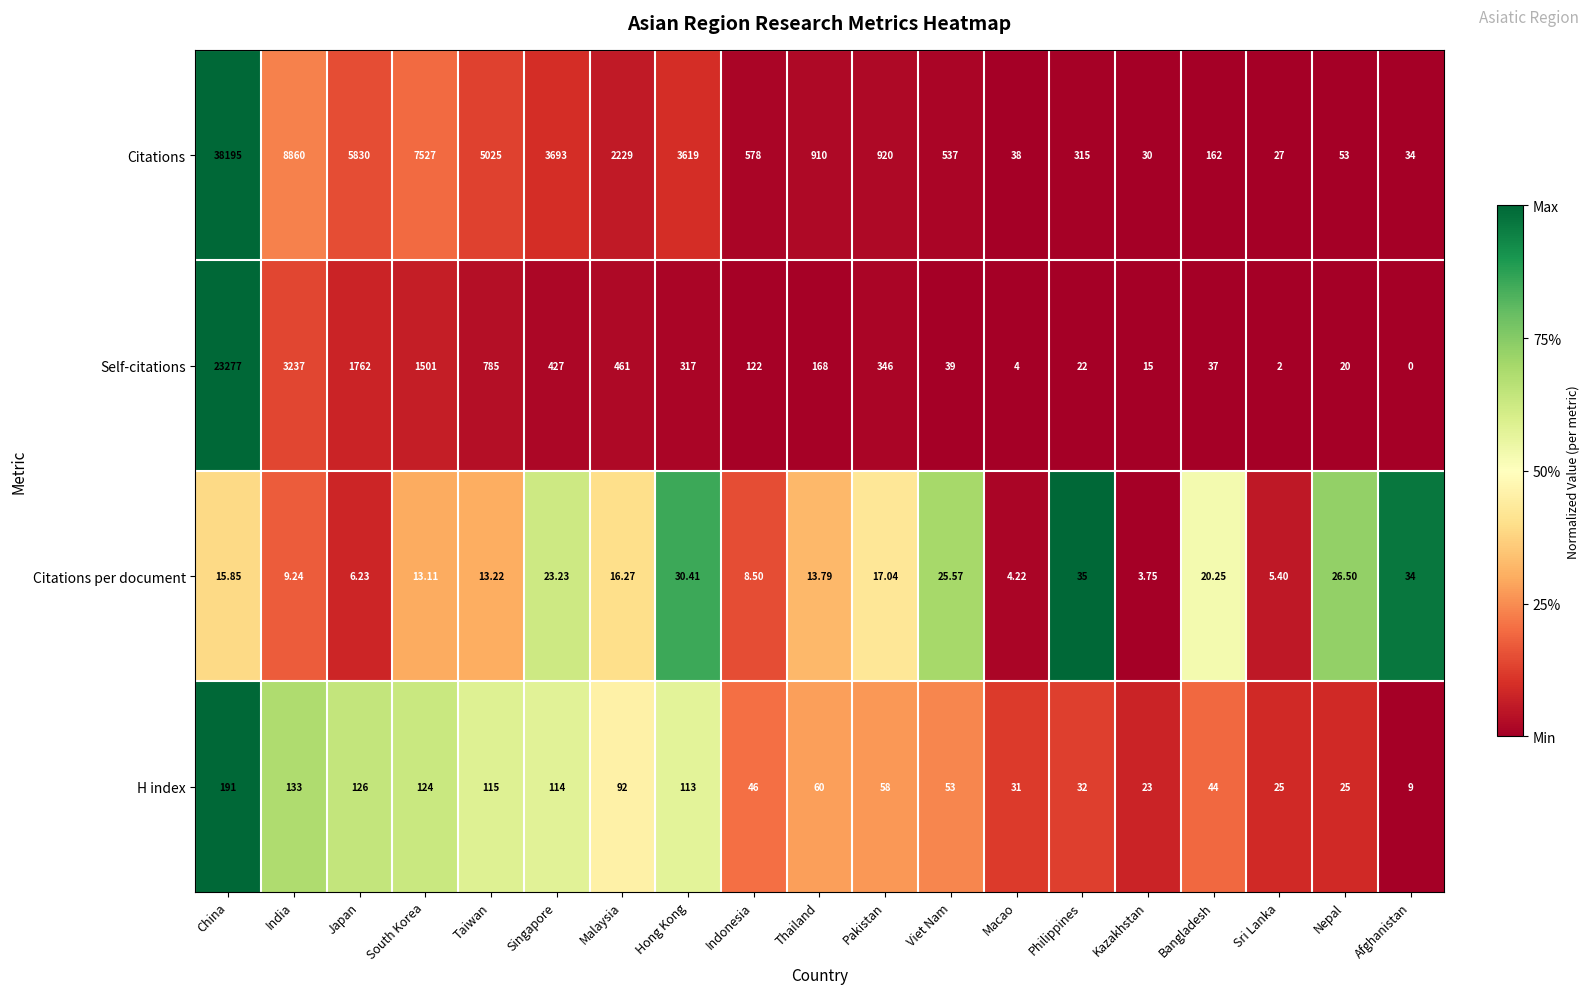

Which series has the largest total across all categories?

Citations